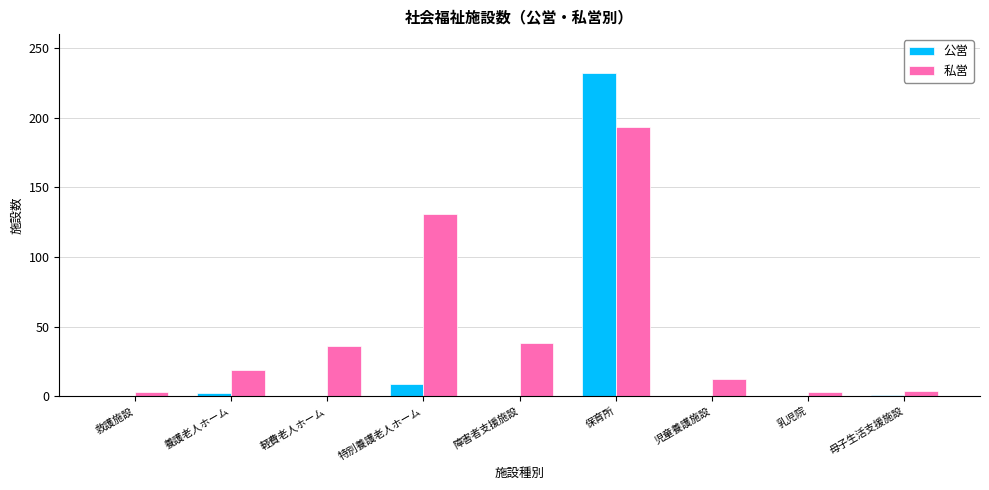

At which label is 公営 closest to 116?

特別養護老人ホーム